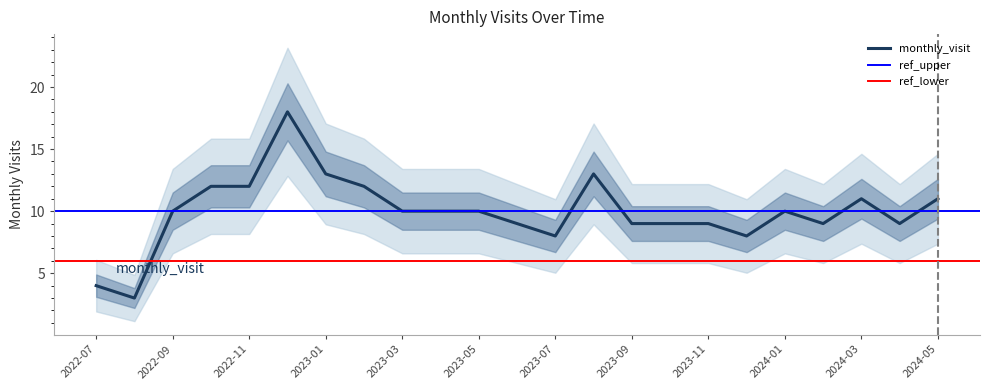

The chart shows a value of 2 at 2024-02. True or false?

False